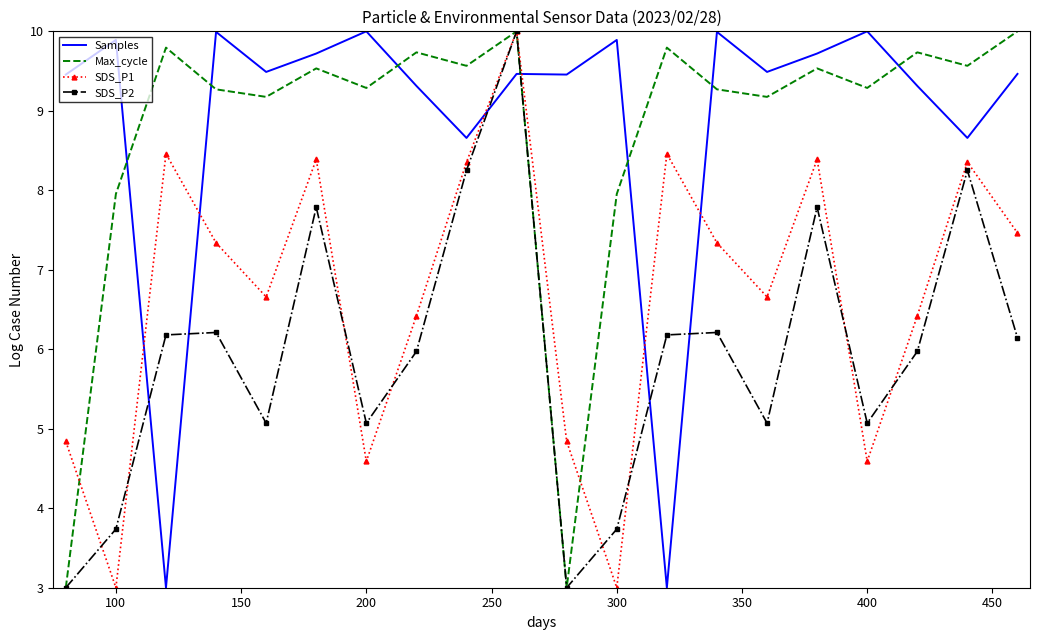

True or false: Samples and Max_cycle cross at least once.

True